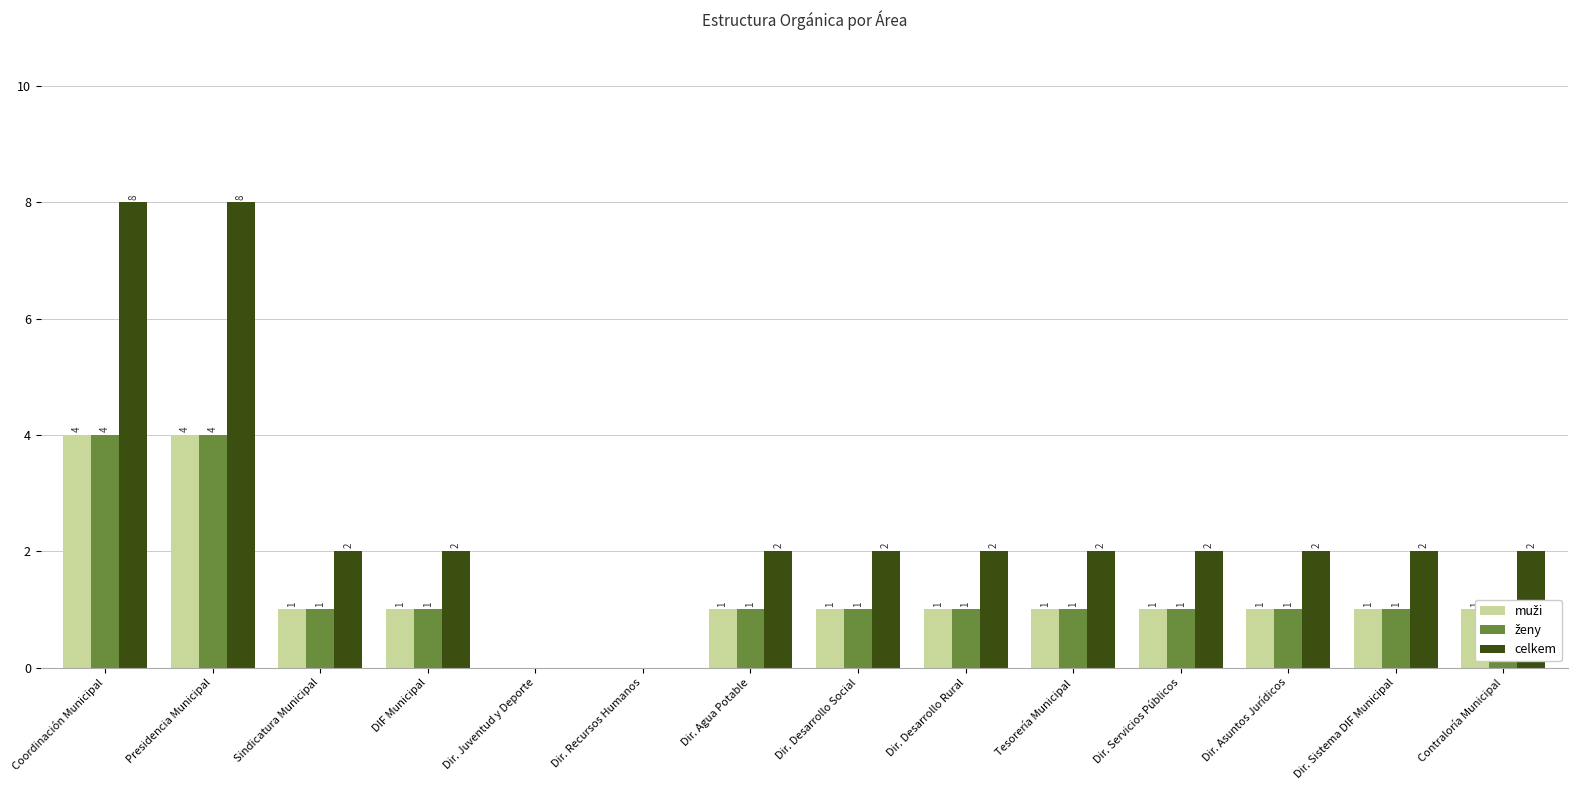

True or false: celkem has a value of 2 at Dir. Asuntos Jurídicos.

True